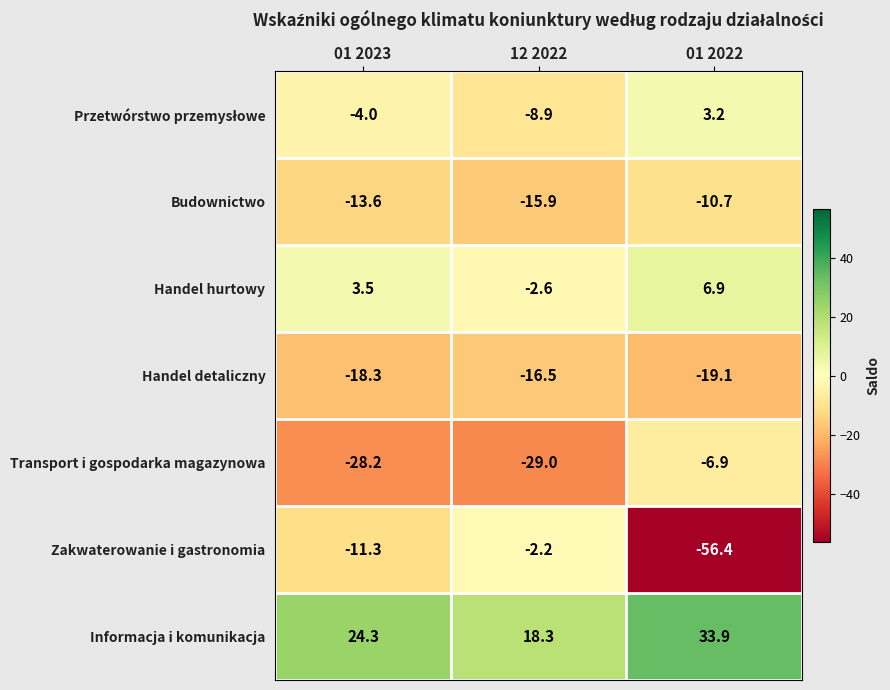

What is the sum of the Zakwaterowanie i gastronomia values at 01 2022 and 12 2022?

-58.6